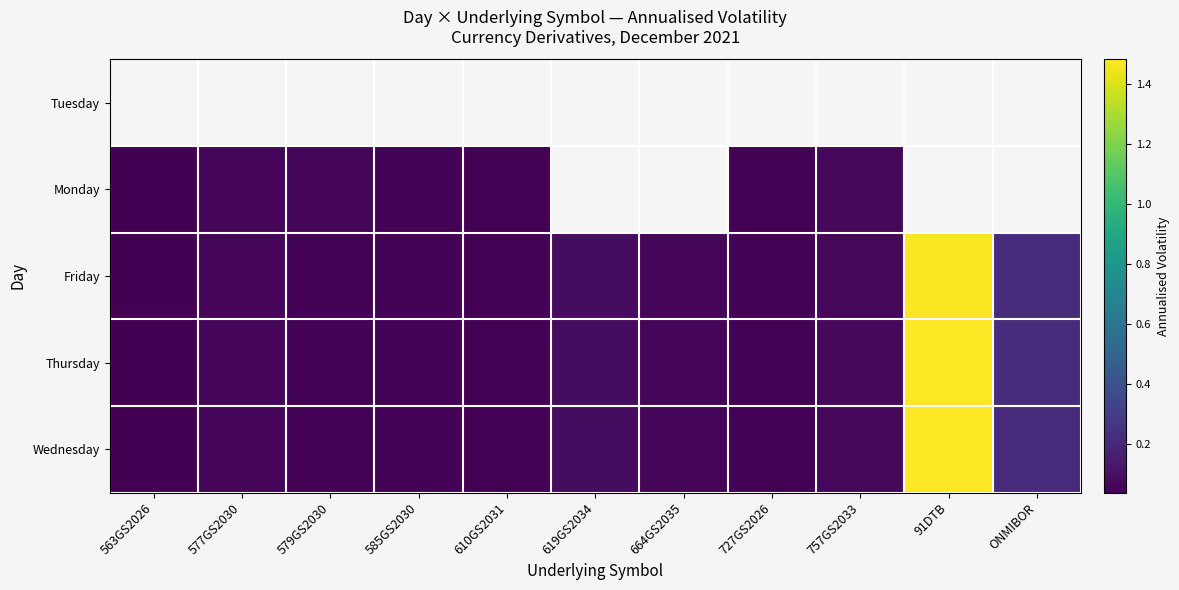

The value of Monday at 610GS2031 is 0.1. True or false?

False